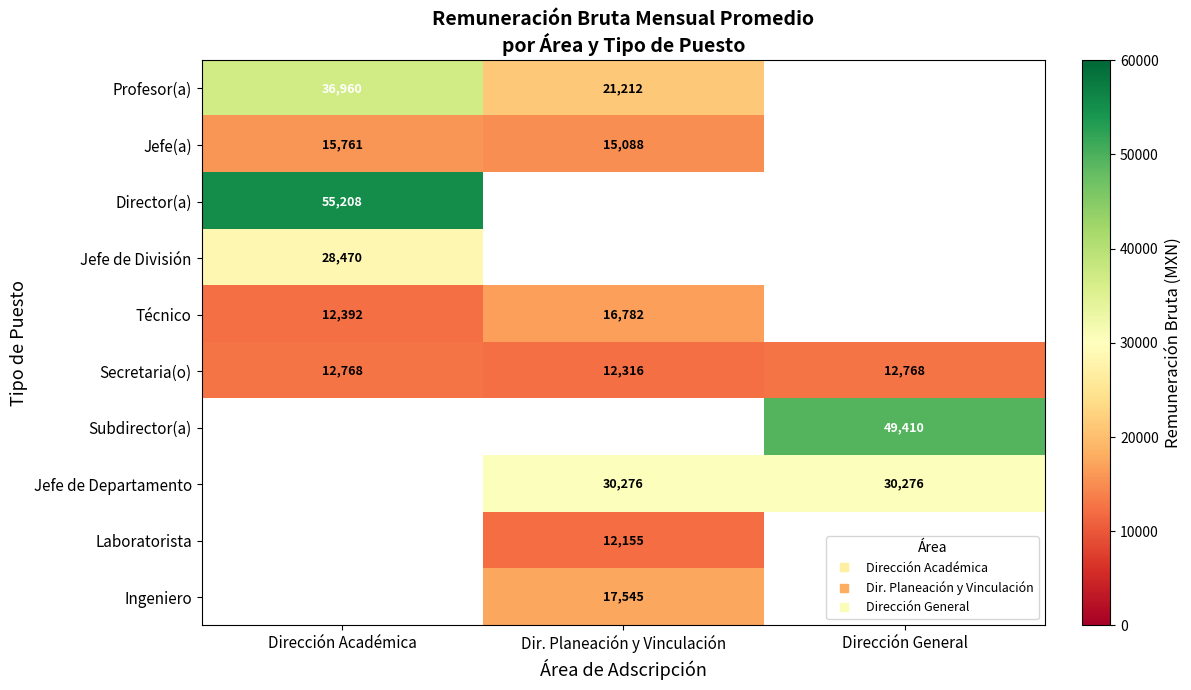

What is the approximate value of Secretaria(o) at Dir. Planeación y Vinculación?

12315.7